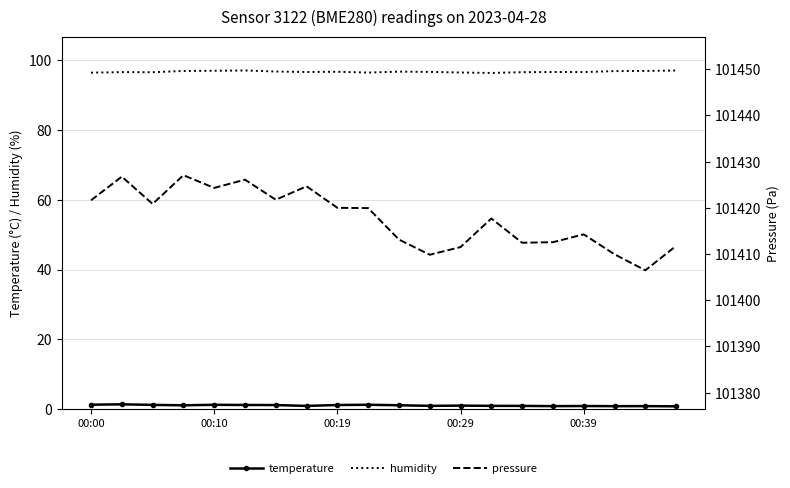

Rank the series at 7 from highest to lowest value.

pressure, humidity, temperature